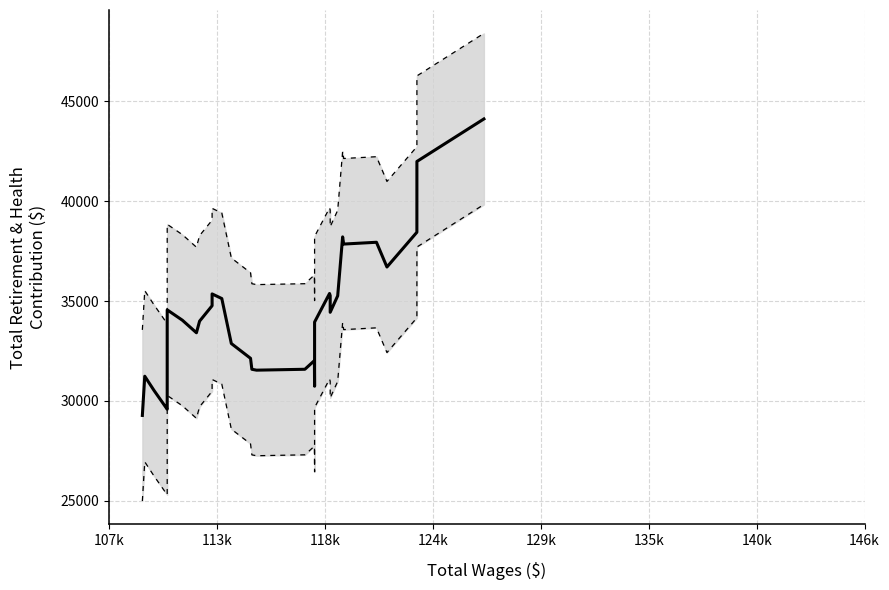

The Lower bound series shows 26247.3 at 118k. True or false?

True